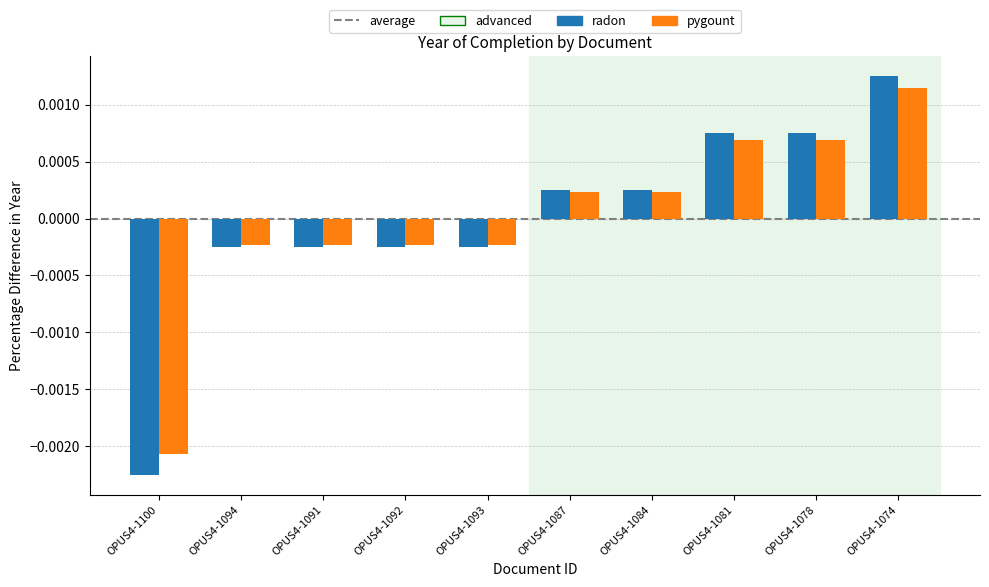

How many data points does each series have?

10